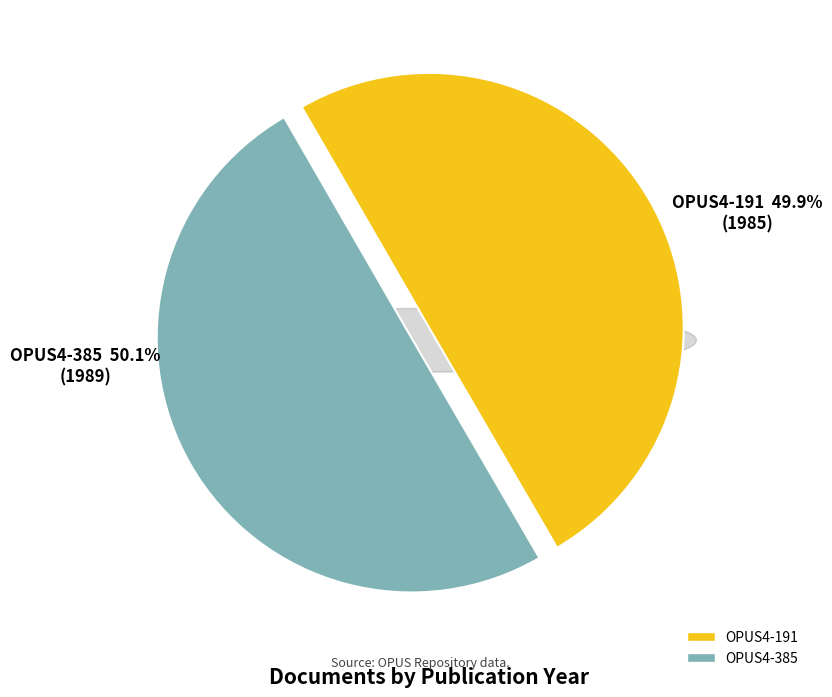

Which slice is the largest?

OPUS4-385